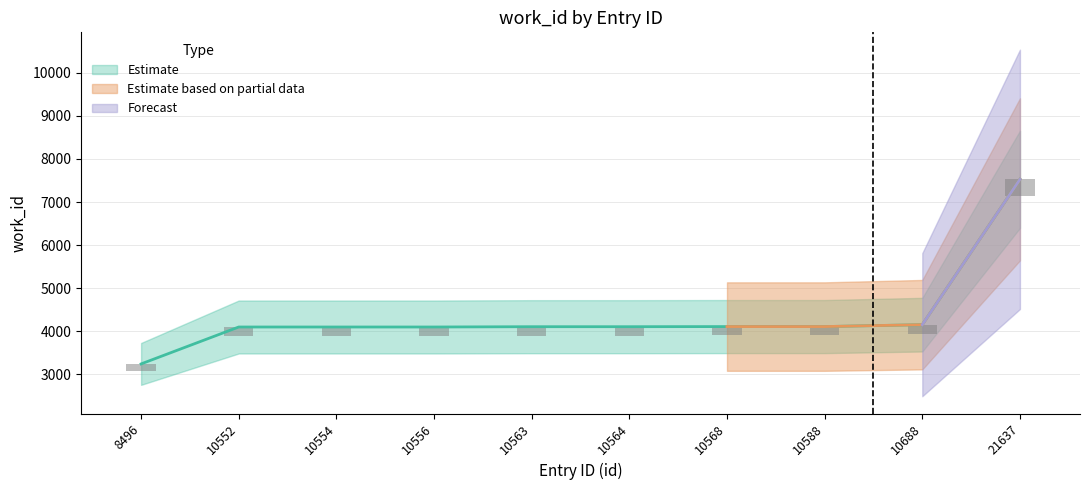

Rank the categories by value from lowest to highest.

8496, 10552, 10554, 10556, 10563, 10564, 10568, 10588, 10688, 21637